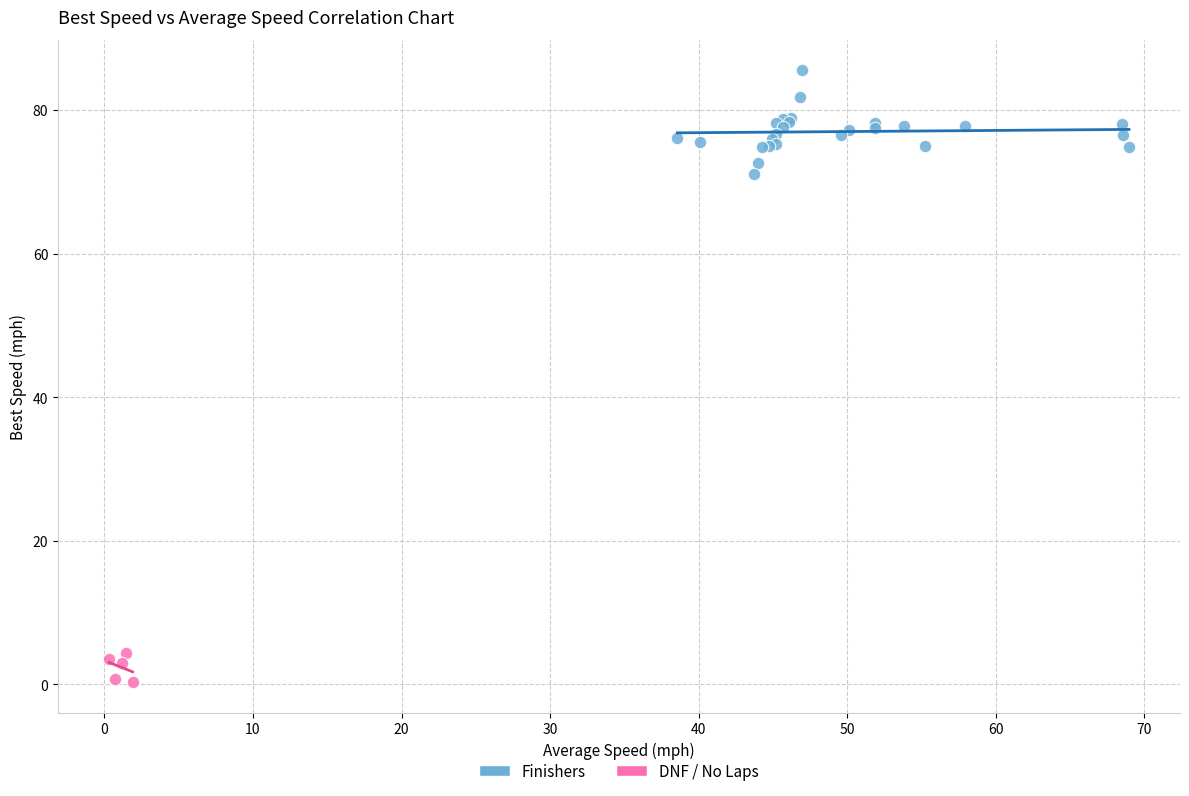

Which series contains the highest Y value?

Finishers